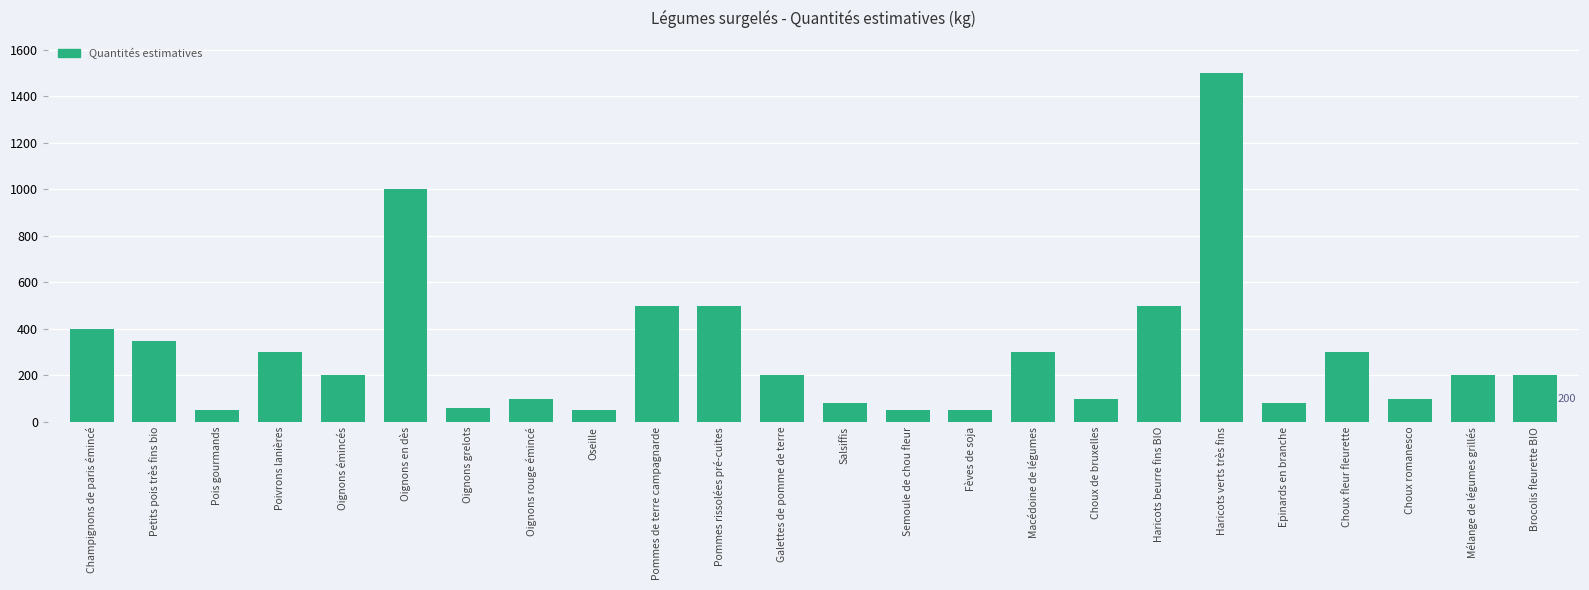

The chart shows a value of 50 at Fèves de soja. True or false?

True